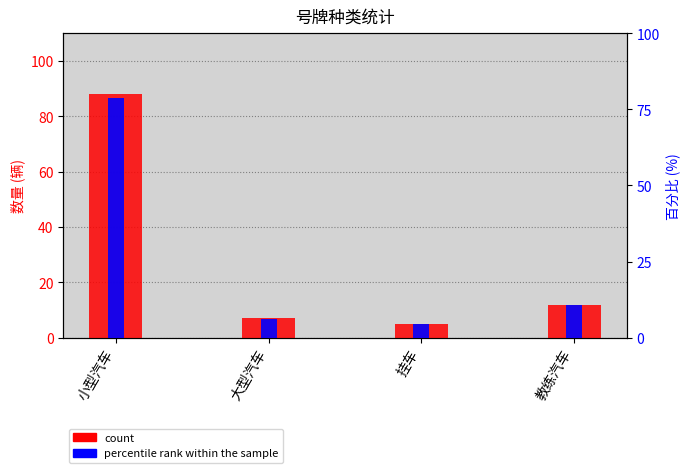

Does the chart contain stacked bars?

No